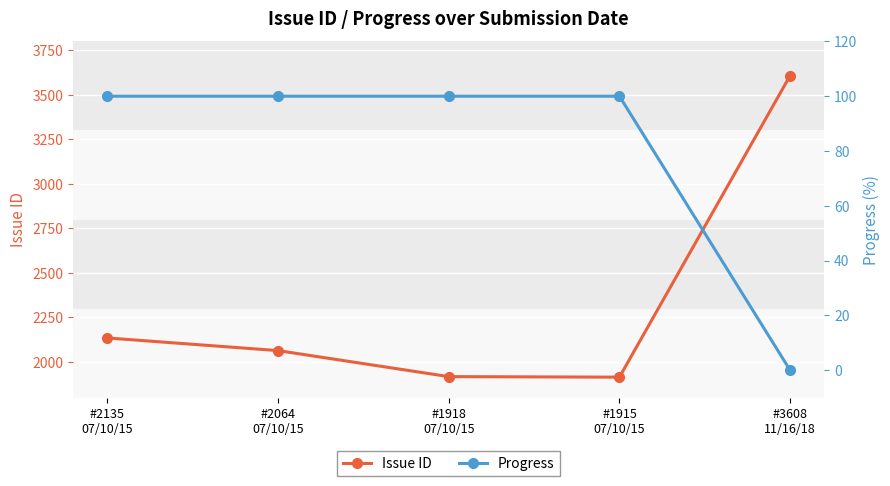

The Progress series shows 100 at #2135
07/10/15. True or false?

True